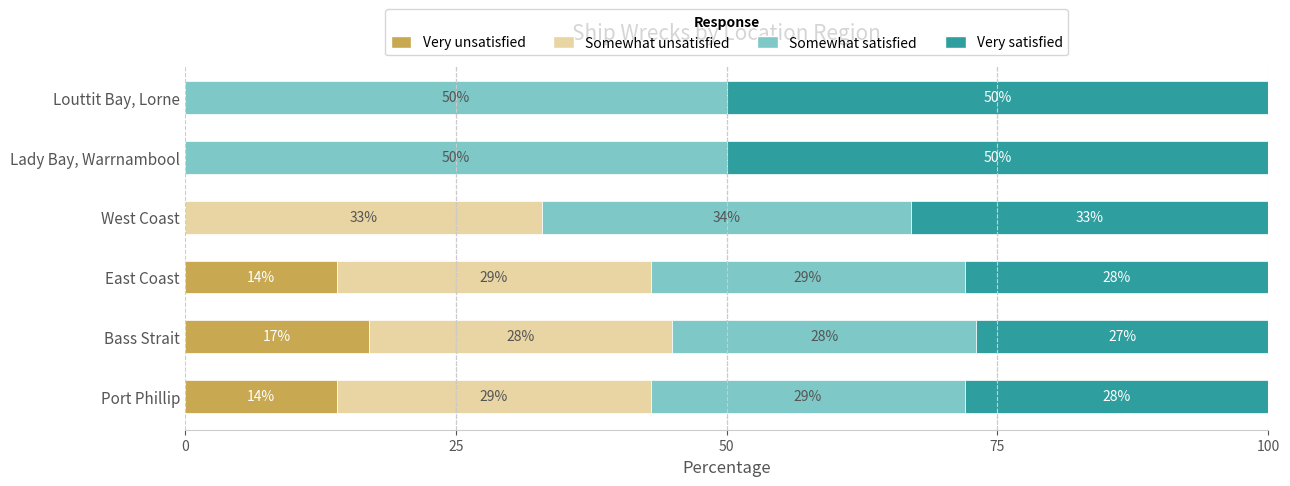

True or false: Very unsatisfied has a value of 25 at Bass Strait.

False